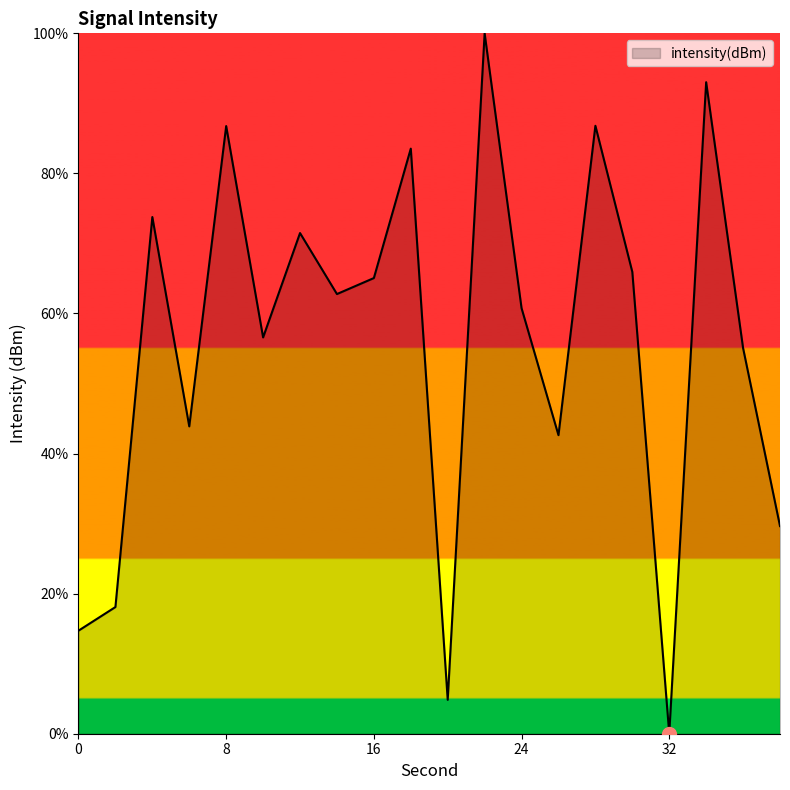

What is the maximum value shown in the chart?

100.0